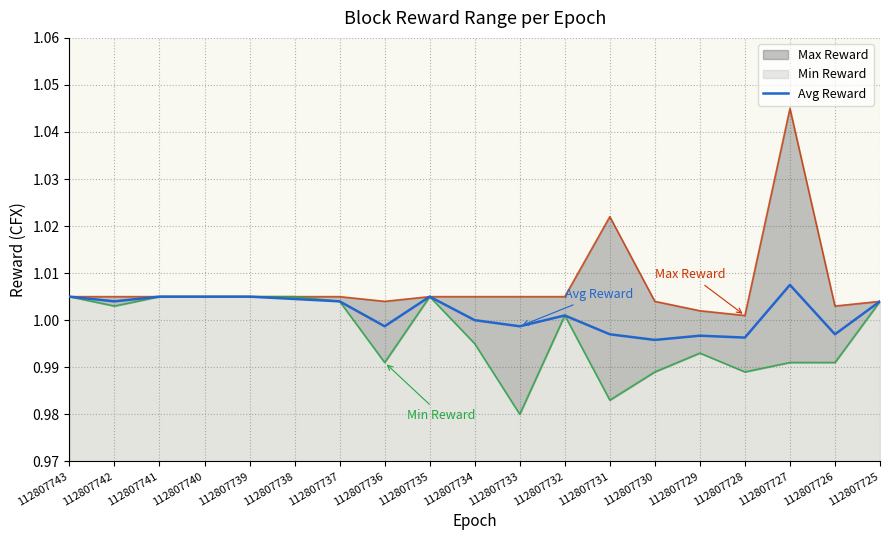

The value of Avg Reward at 112807730 is 0.2. True or false?

False